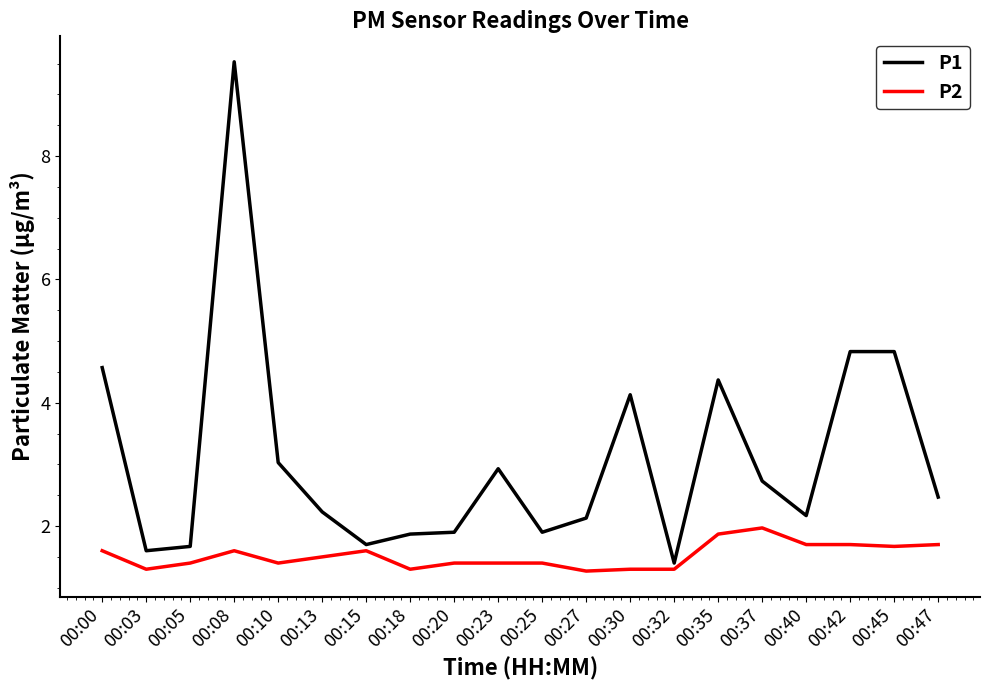

True or false: P1 has a value of 4.6 at 00:00.

True